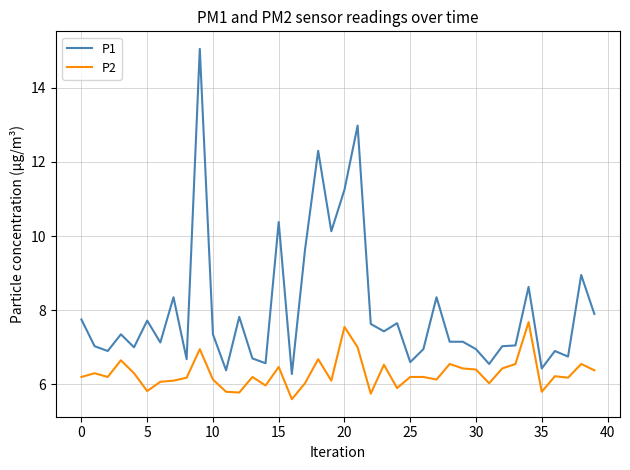

List the series in order of their peak value, highest first.

P1, P2